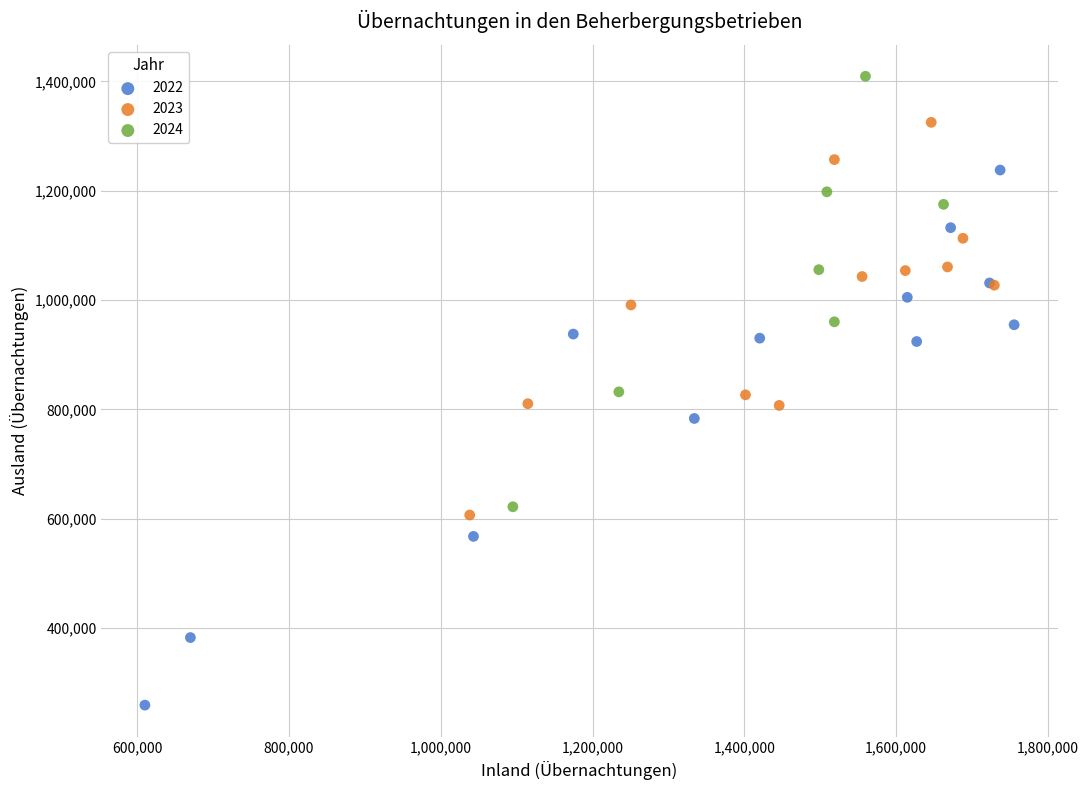

Which series reaches the maximum Y coordinate?

2024